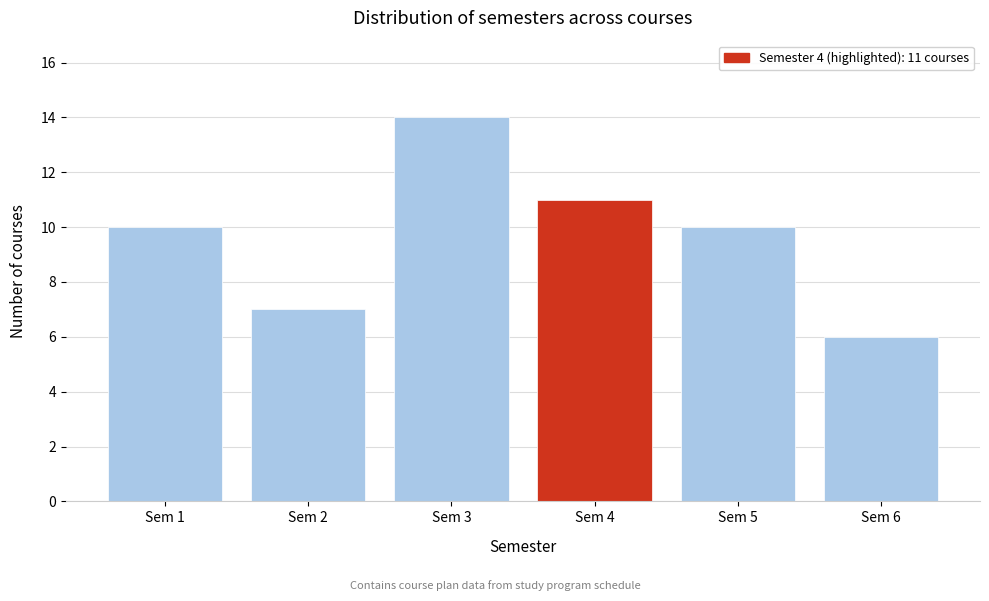

Reading left to right, list all the values displayed in this chart.

10	7	14	11	10	6